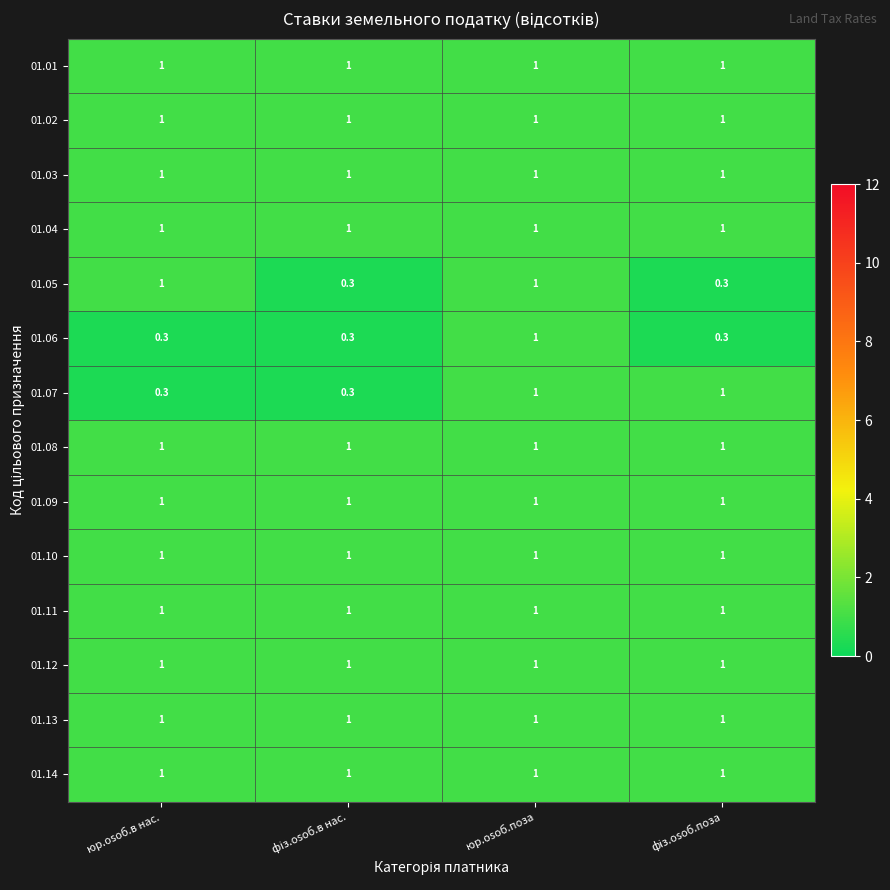

At which category is the sum across all series the highest?

юр.osоб.поза